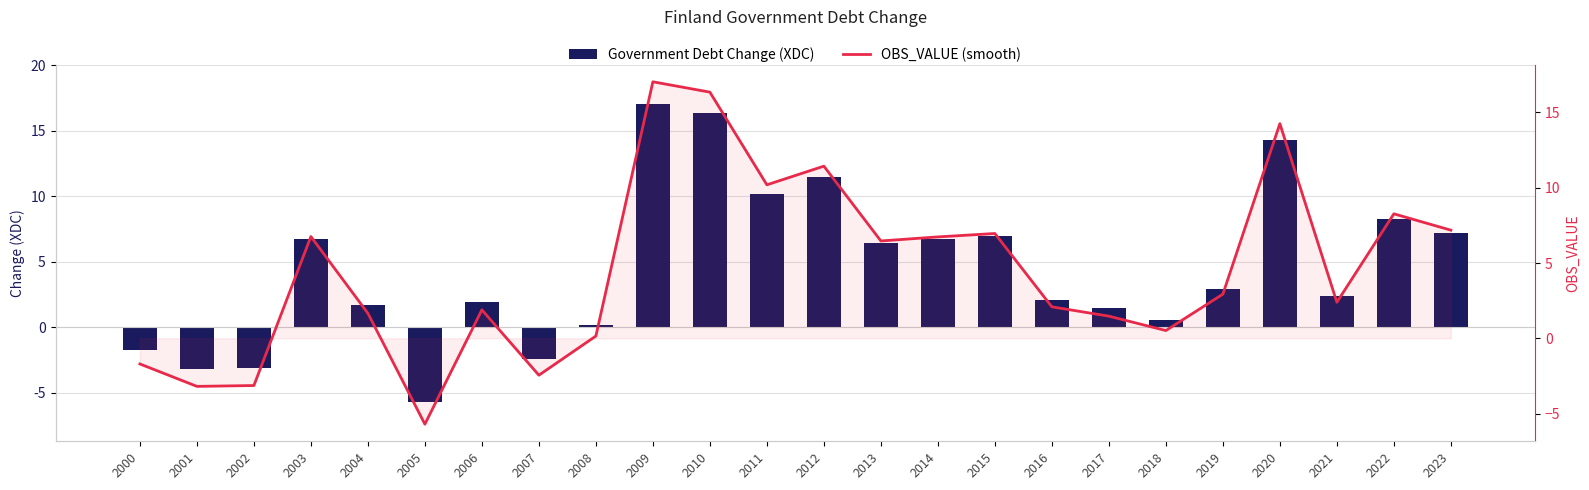

Is it true that OBS_VALUE (smooth) equals 0.1 at 2008?

True